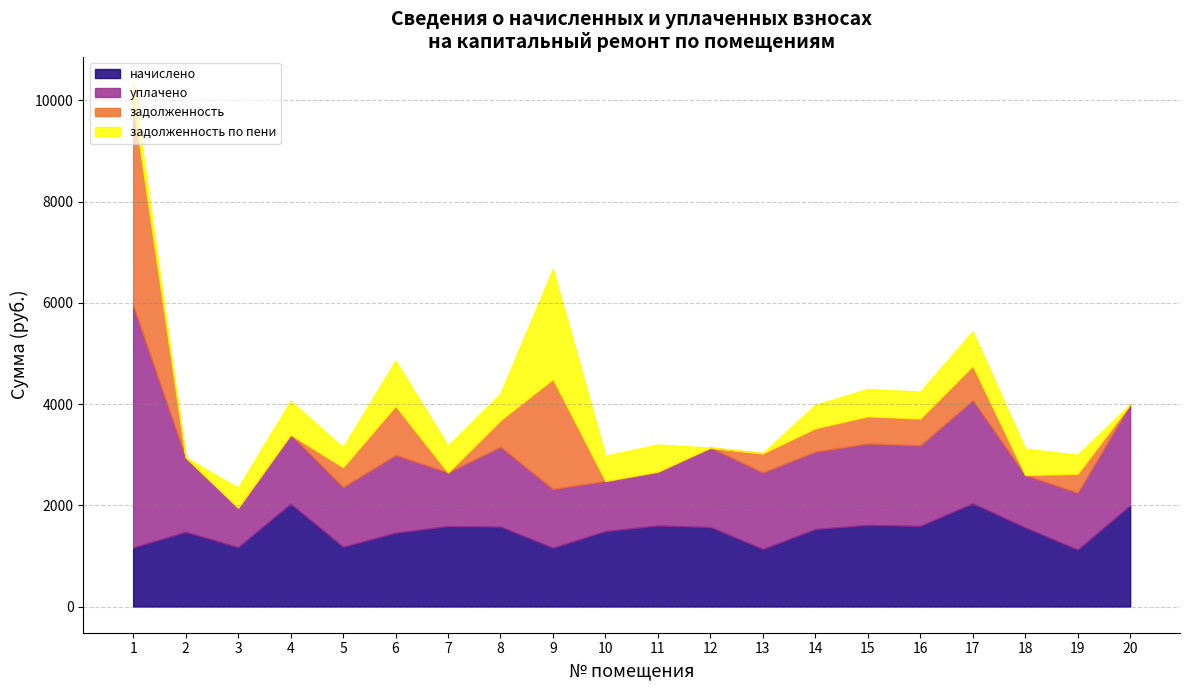

What is the spread (max minus min) of values at 6?

648.3